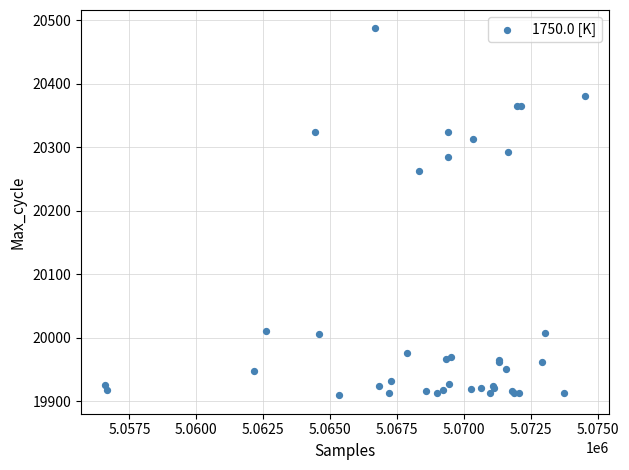

What Y value in the scatter plot is closest to 20198?

20262